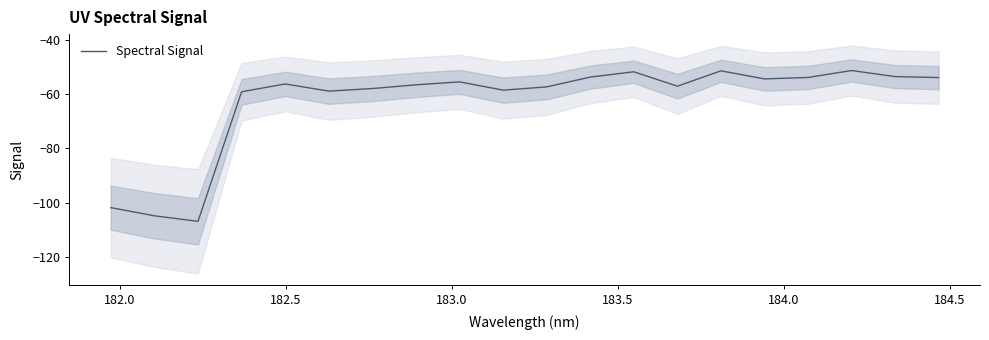

What is the maximum value for Spectral Signal?

-51.3